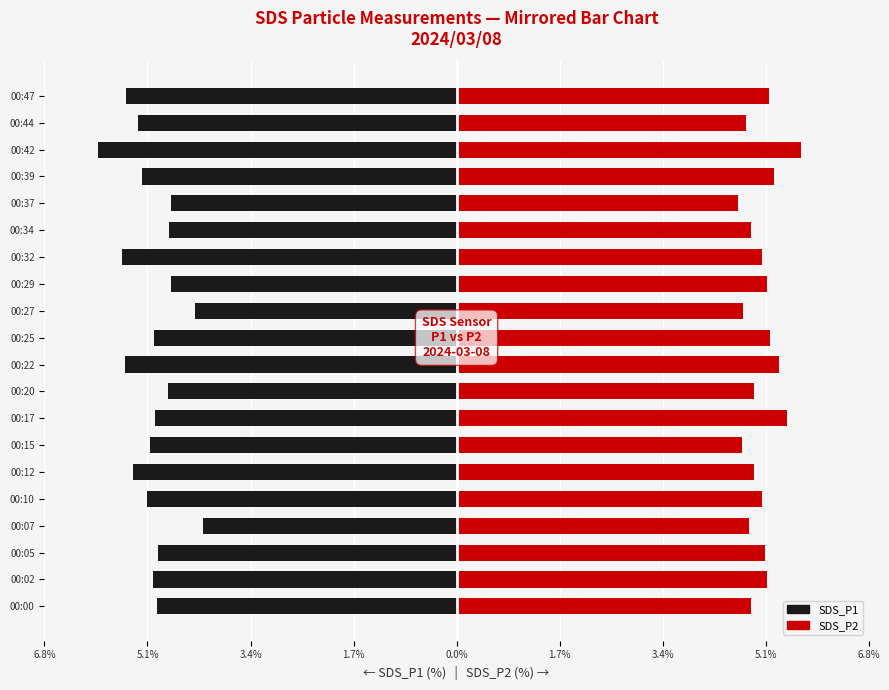

What is the maximum value for SDS_P2?

5.6